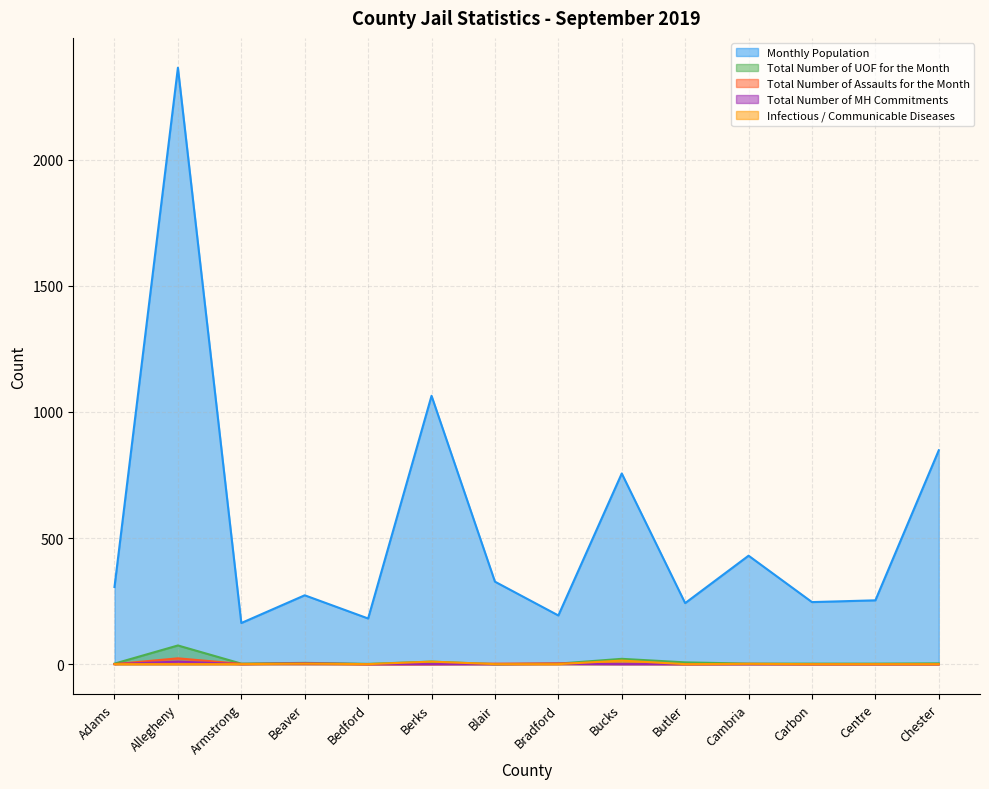

Reading right to left, what are all the values shown in this chart?

Monthly Population: Chester=848	Centre=253	Carbon=246	Cambria=430	Butler=242	Bucks=756	Bradford=193	Blair=327	Berks=1064	Bedford=181	Beaver=273	Armstrong=163	Allegheny=2365	Adams=306
Total Number of UOF for the Month: Chester=3	Centre=2	Carbon=2	Cambria=2	Butler=7	Bucks=21	Bradford=2	Blair=0	Berks=10	Bedford=1	Beaver=5	Armstrong=2	Allegheny=74	Adams=2
Total Number of Assaults for the Month: Chester=0	Centre=0	Carbon=0	Cambria=1	Butler=0	Bucks=2	Bradford=3	Blair=2	Berks=0	Bedford=0	Beaver=1	Armstrong=1	Allegheny=23	Adams=0
Total Number of MH Commitments: Chester=0	Centre=0	Carbon=0	Cambria=0	Butler=0	Bucks=0	Bradford=1	Blair=0	Berks=0	Bedford=0	Beaver=3	Armstrong=0	Allegheny=10	Adams=0
Infectious / Communicable Diseases: Chester=0	Centre=0	Carbon=0	Cambria=1	Butler=0	Bucks=14	Bradford=0	Blair=0	Berks=10	Bedford=0	Beaver=2	Armstrong=0	Allegheny=0	Adams=0